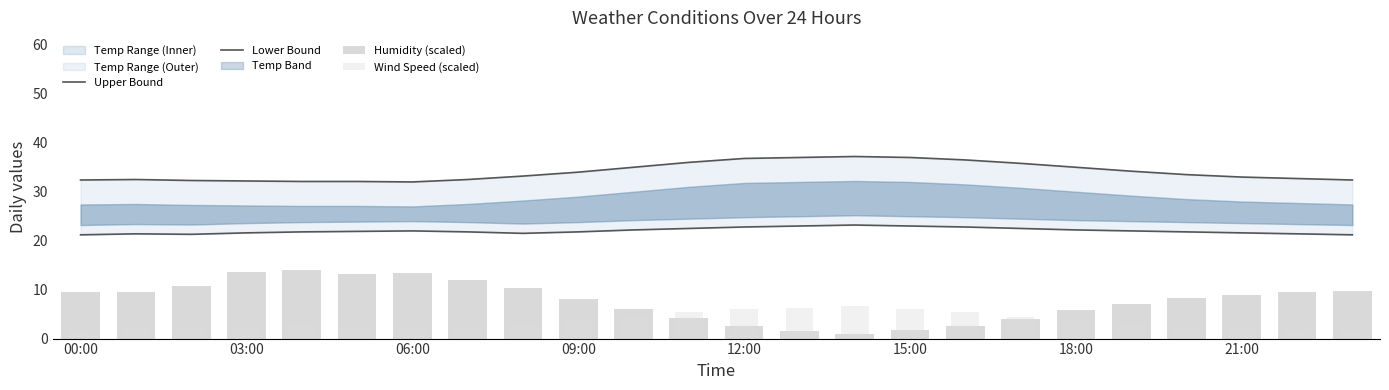

List the labels in order of Lower Bound value, smallest first.

00:00, 23, 06:00, 03:00, 22, 8, 09:00, 21, 12:00, 21:00, 9, 20, 15:00, 18:00, 19, 10, 18, 11, 17, 12, 16, 13, 15, 14